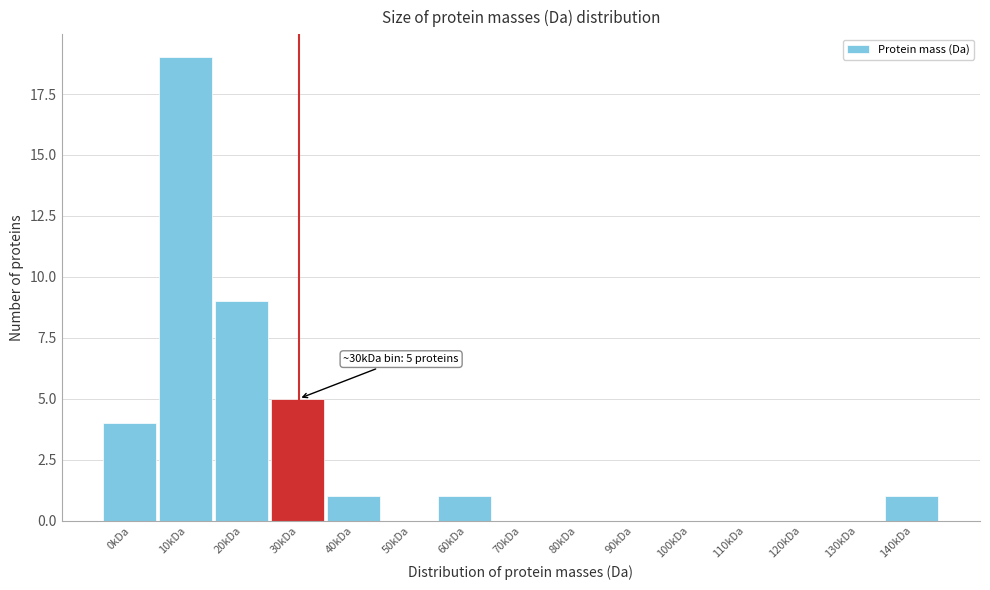

Reading left to right, transcribe all the data shown in this chart.

0kDa=4	10kDa=19	20kDa=9	30kDa=5	40kDa=1	50kDa=0	60kDa=1	70kDa=0	80kDa=0	90kDa=0	100kDa=0	110kDa=0	120kDa=0	130kDa=0	140kDa=1